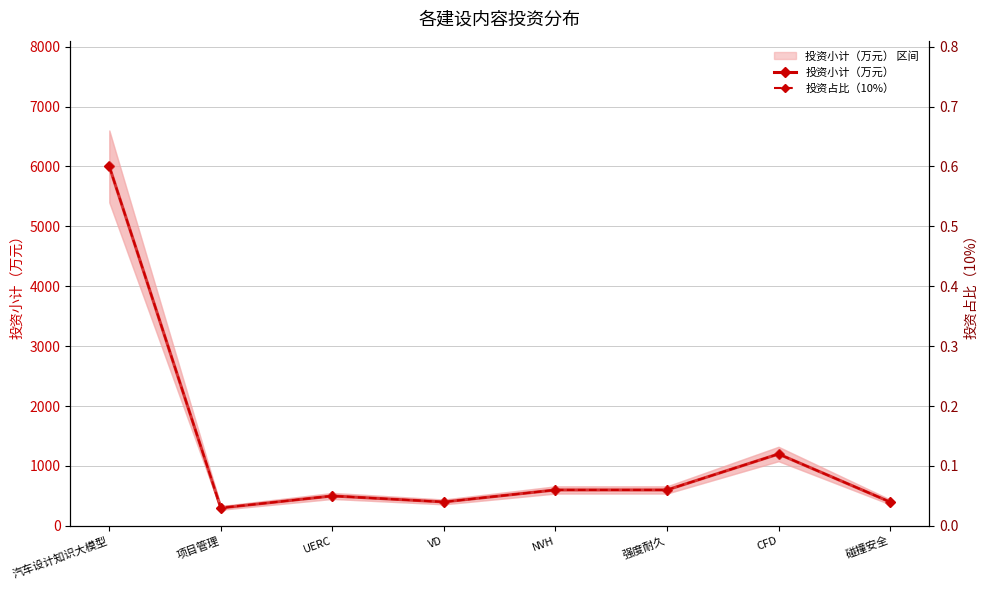

How many lines are shown in the chart?

2